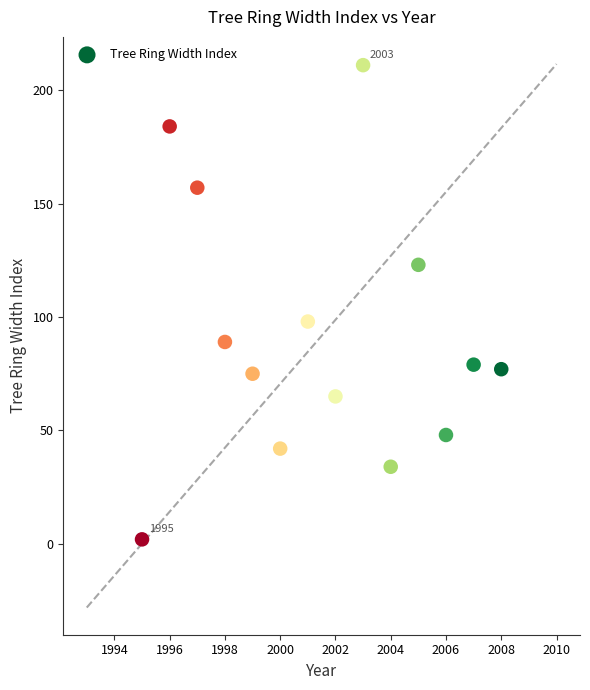

What Y value in the scatter plot is closest to 106?

98